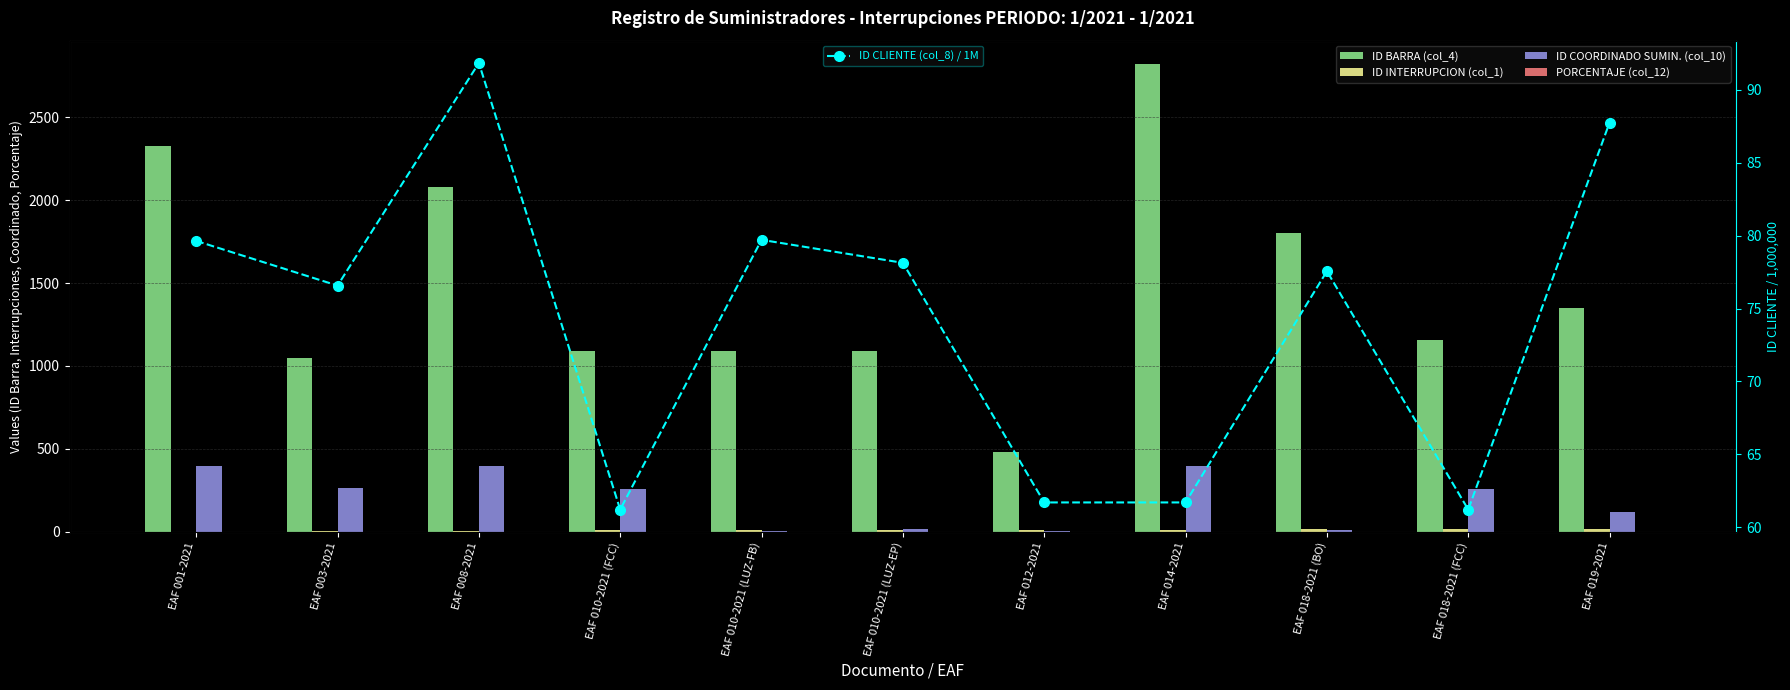

What is the value of the PORCENTAJE (col_12) bar at the 3rd from the left?

1.0